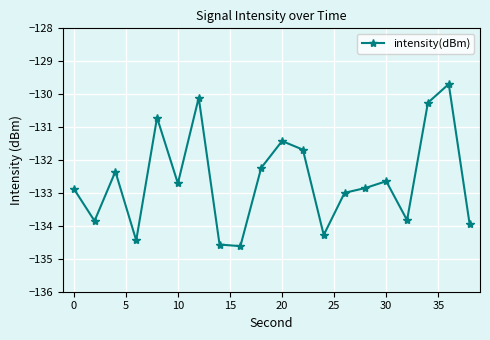

What is the sum of all values?

-2652.0